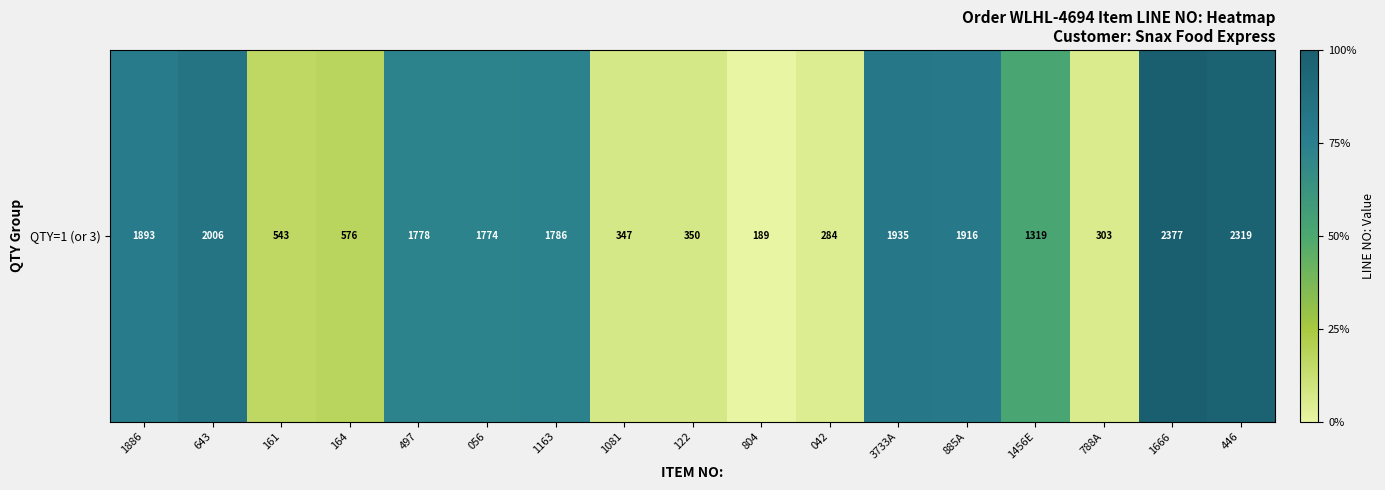

List the labels in order of value, largest first.

1666, 446, 643, 3733A, 885A, 1886, 1163, 497, 056, 1456E, 164, 161, 122, 1081, 788A, 042, 804